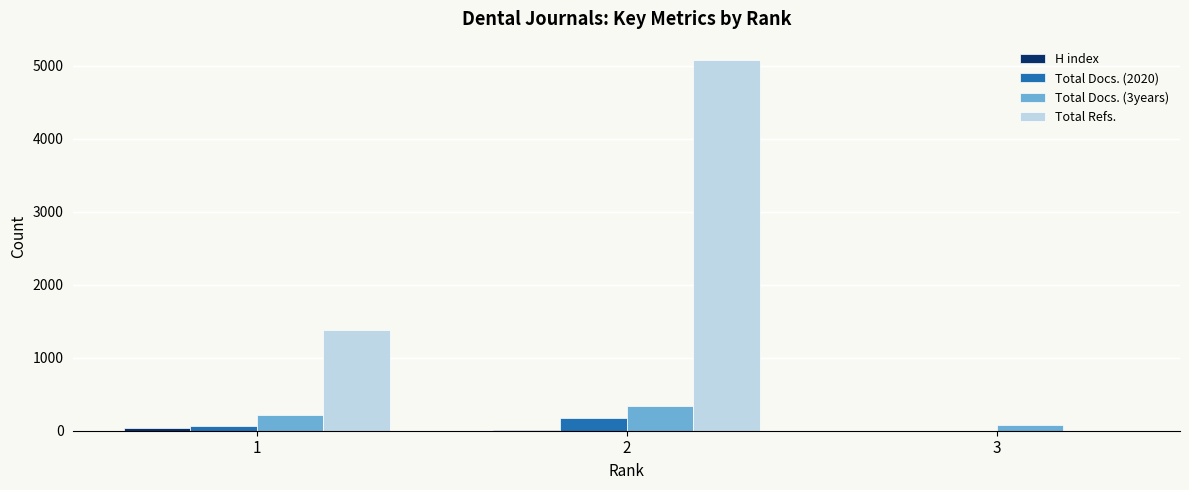

Which series changed the most between 1 and 2?

Total Refs.